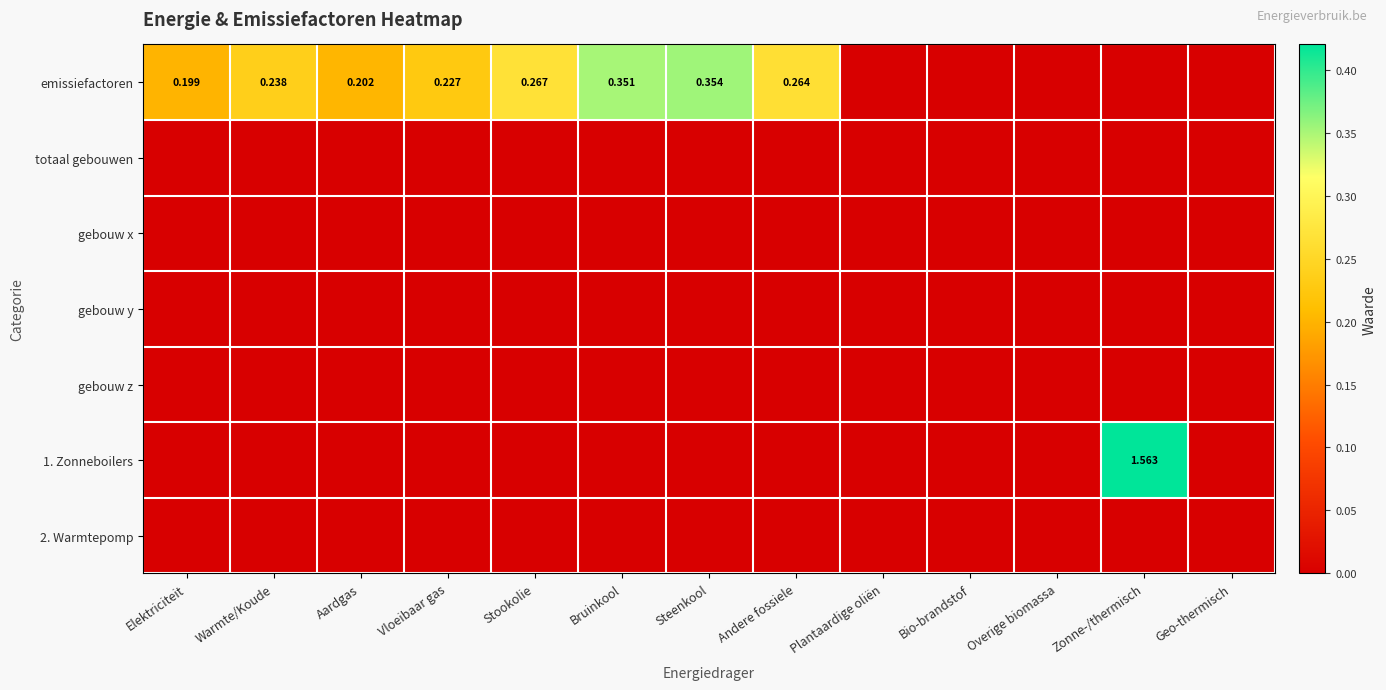

The 1. Zonneboilers series shows -0.9 at Andere fossiele. True or false?

False